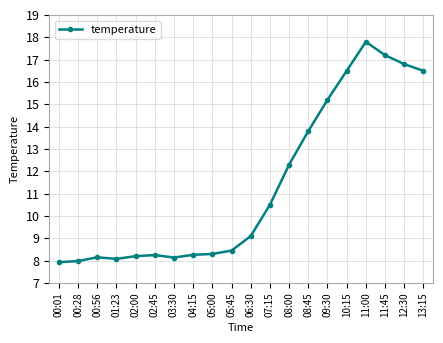

Does the chart have visible grid lines?

Yes